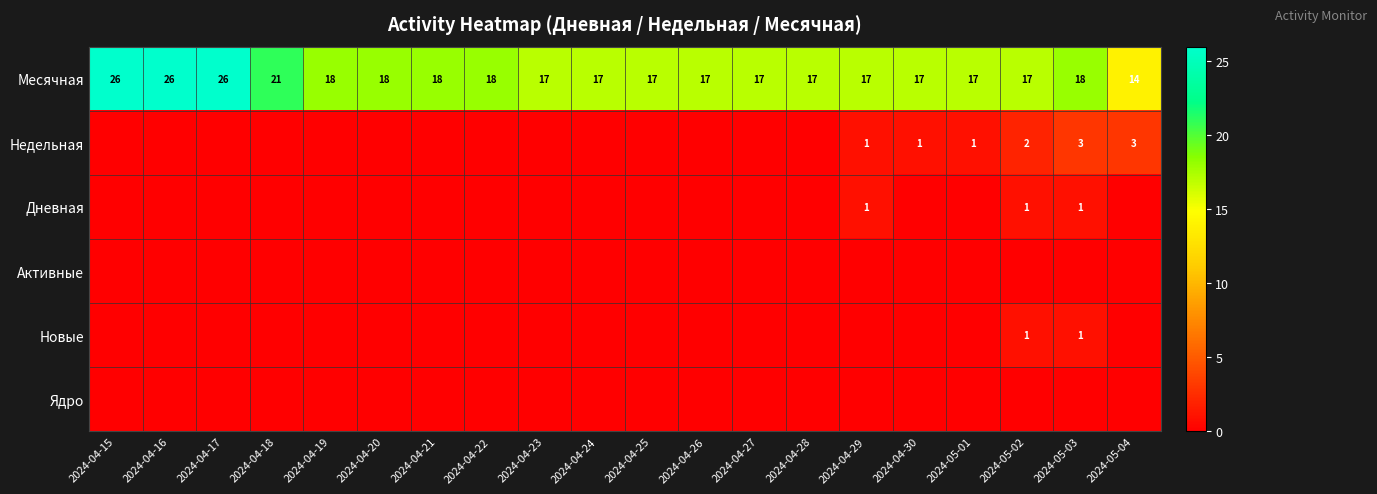

Where does the Месячная series first go above 17?

2024-04-15